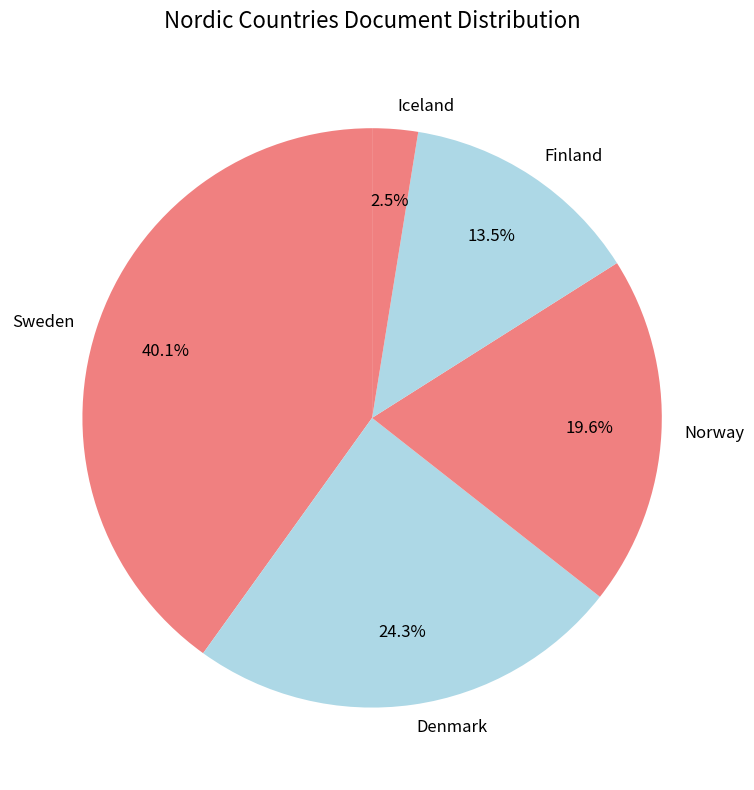

What is the ratio of the value at Sweden to the value at Finland?

3.0